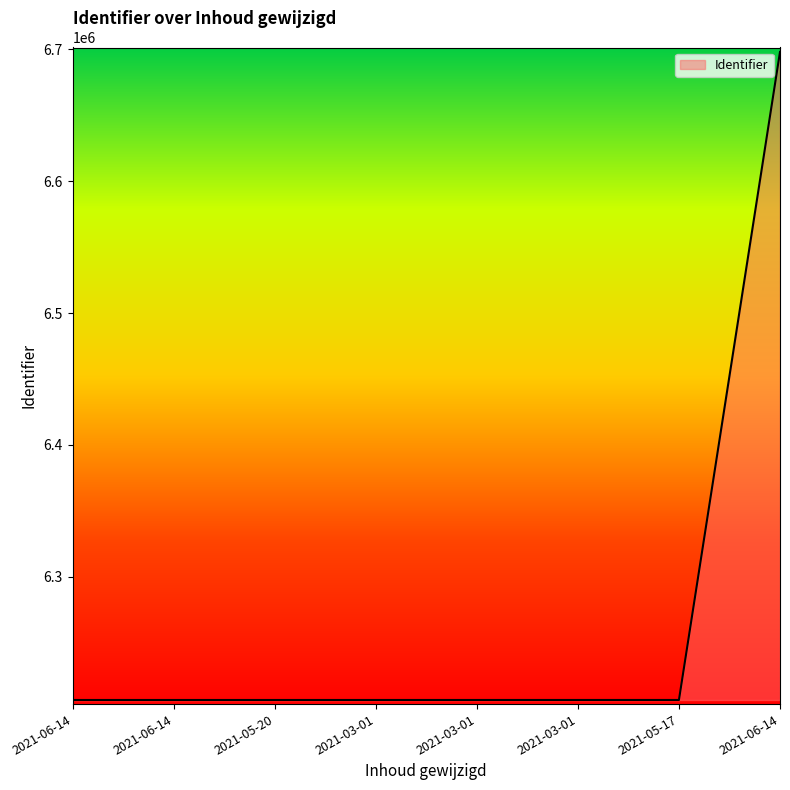

How many distinct data groups are displayed?

1